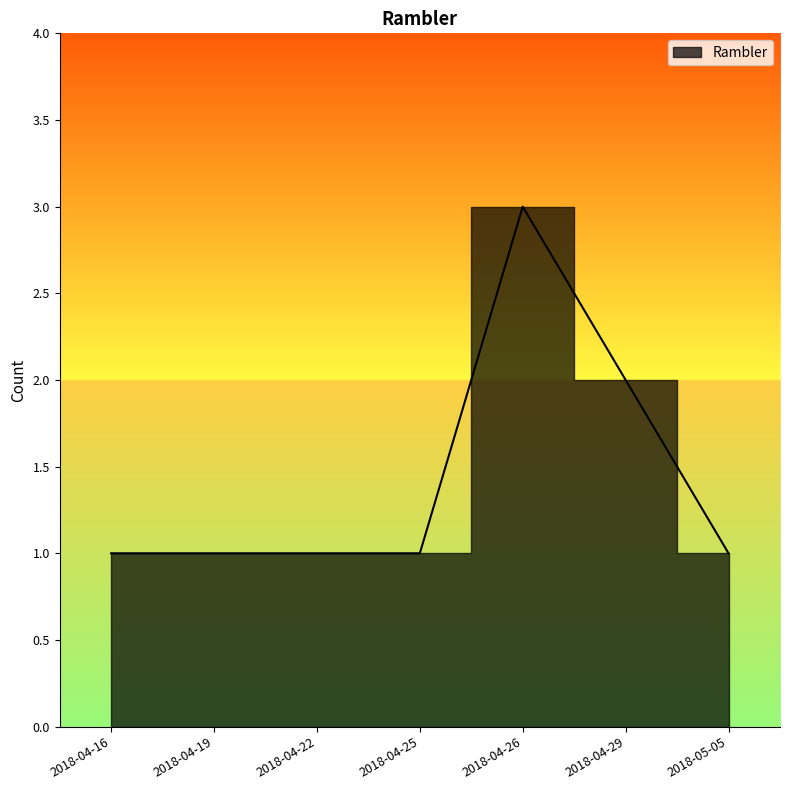

What is the greatest value displayed?

3